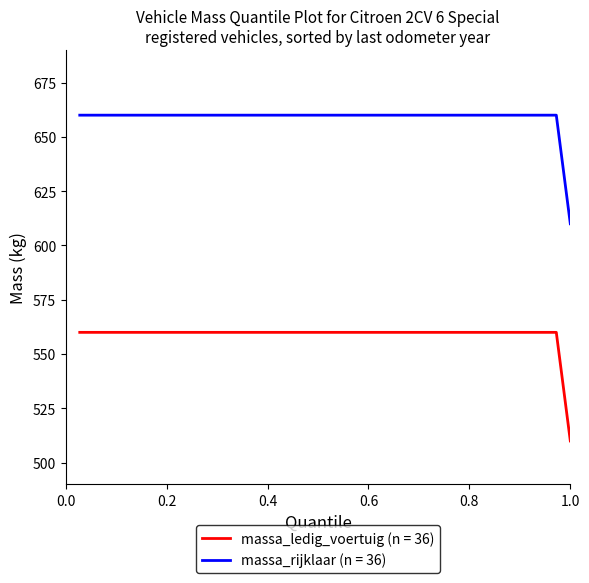

What is the greatest value displayed?

660